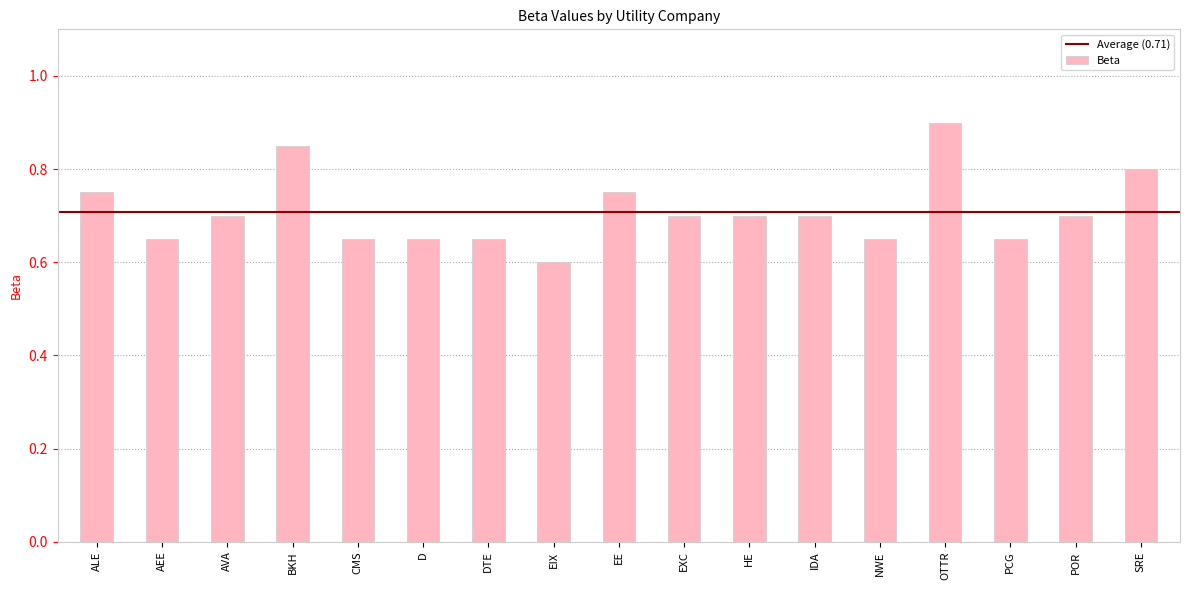

Which has a higher value, ALE or NWE?

ALE